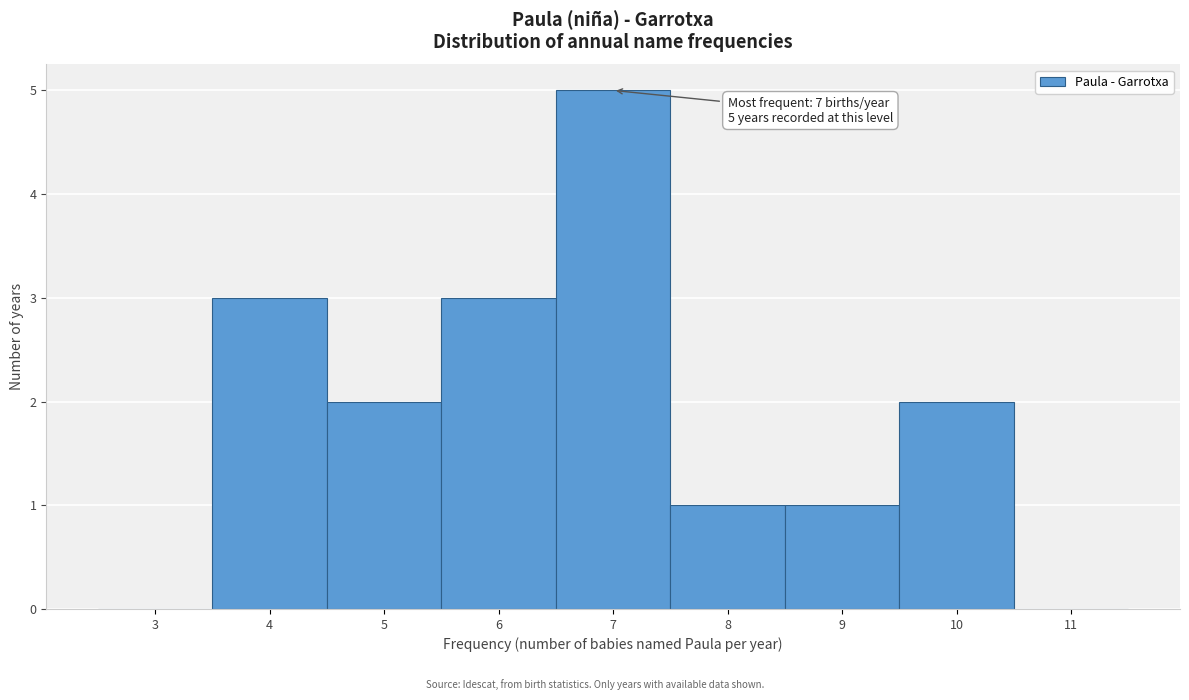

Reading right to left, extract all data points from this chart.

11=0	10=2	9=1	8=1	7=5	6=3	5=2	4=3	3=0